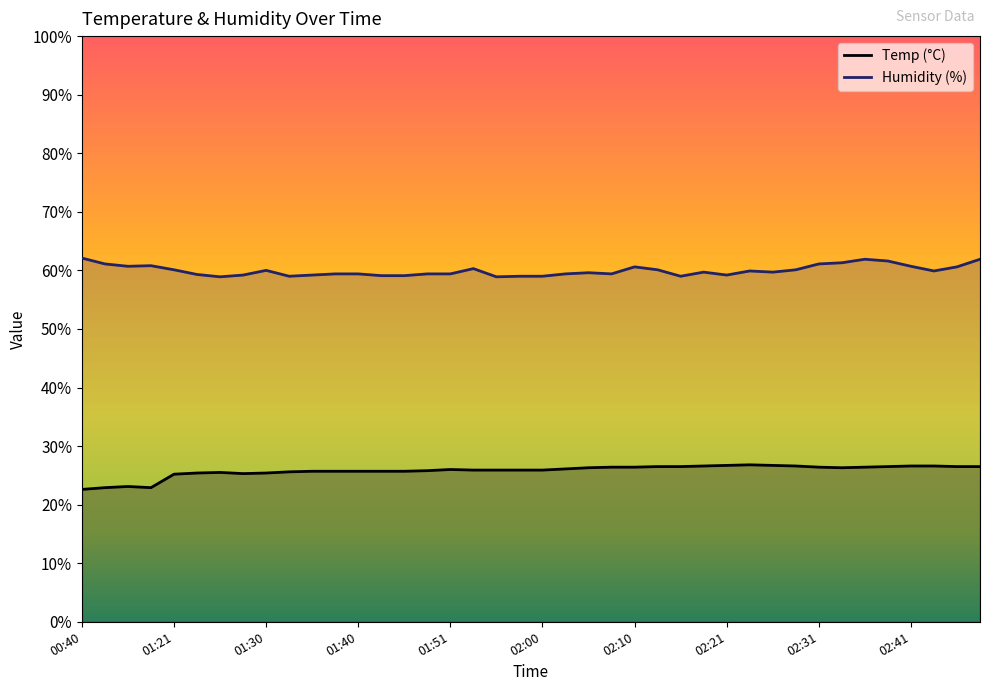

True or false: Temp and Humidity cross at least once.

False